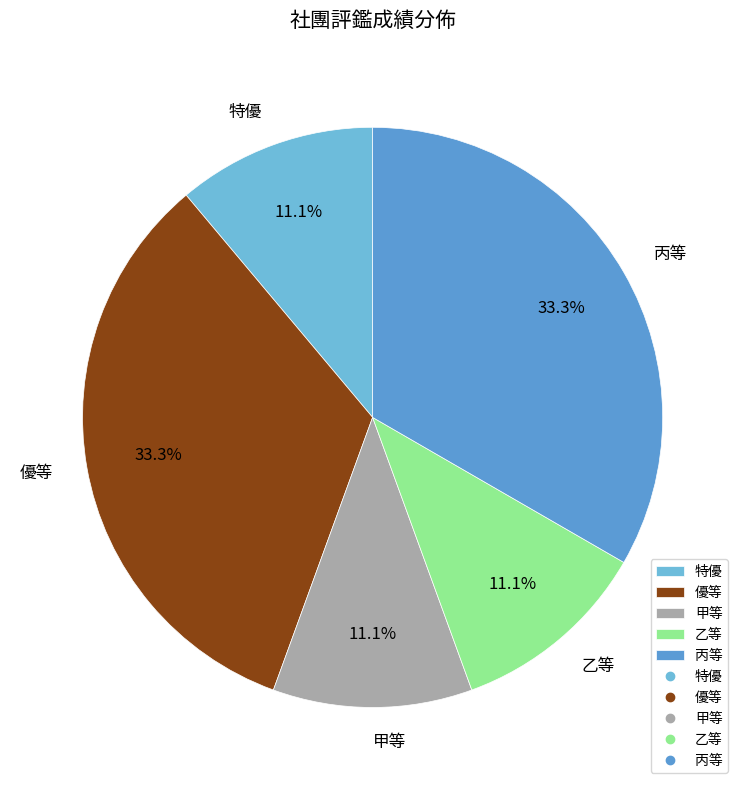

Approximately how many times larger is the value at 甲等 compared to 丙等?

0.3